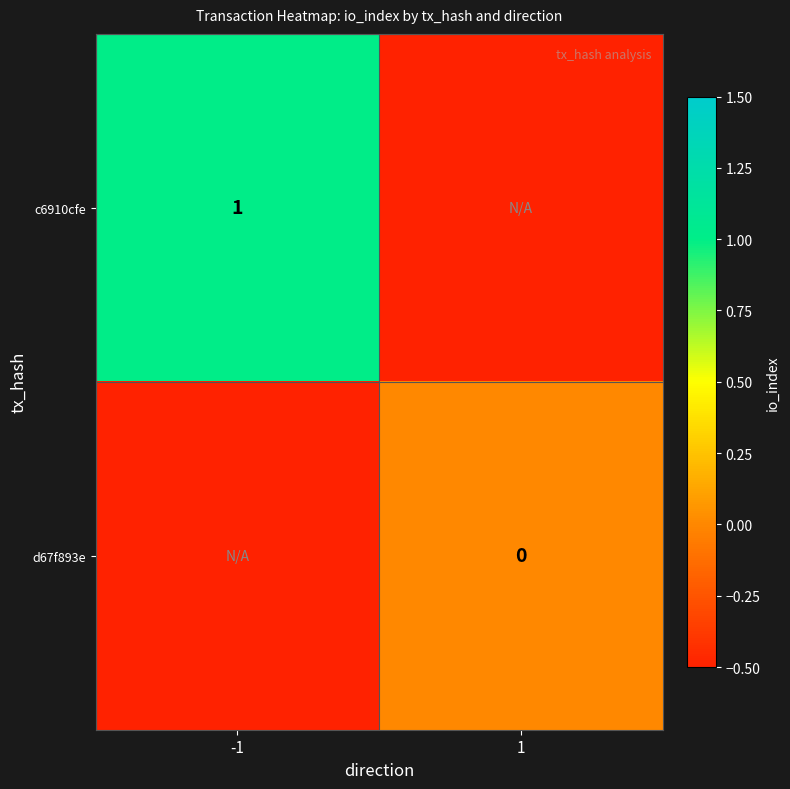

True or false: c6910cfe has a value of 1.0 at -1.

True